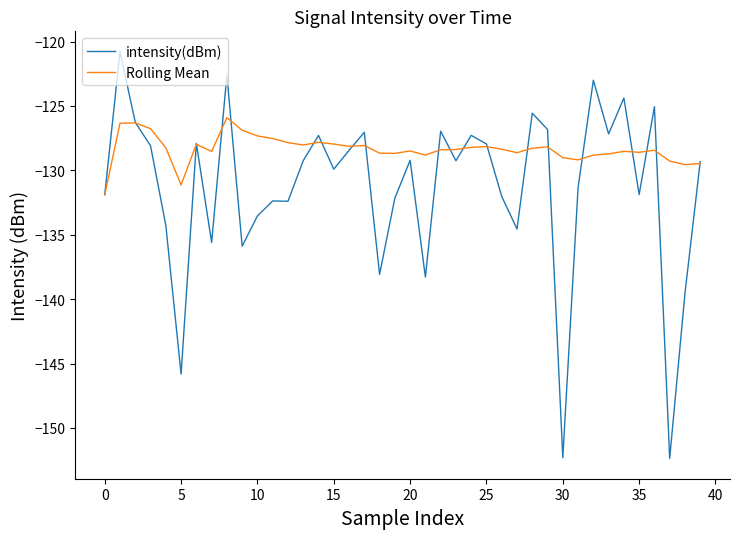

True or false: intensity(dBm) and Rolling Mean intersect in this chart.

True